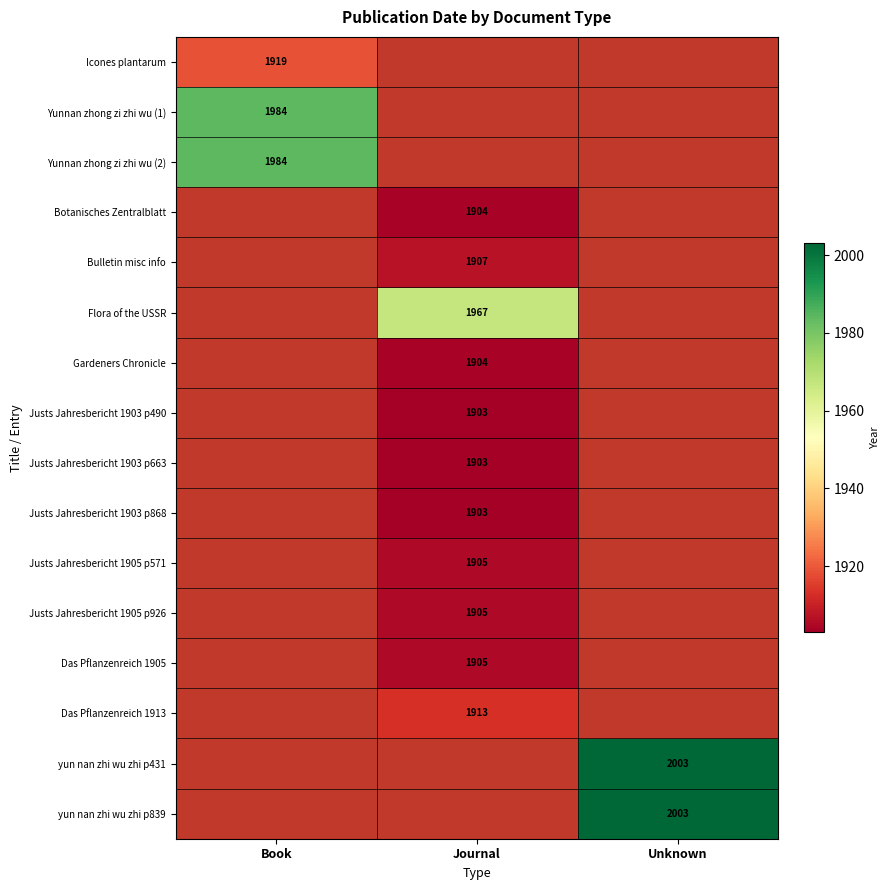

True or false: Justs Jahresbericht 1903 p868 has a value of 1903 at Journal.

True